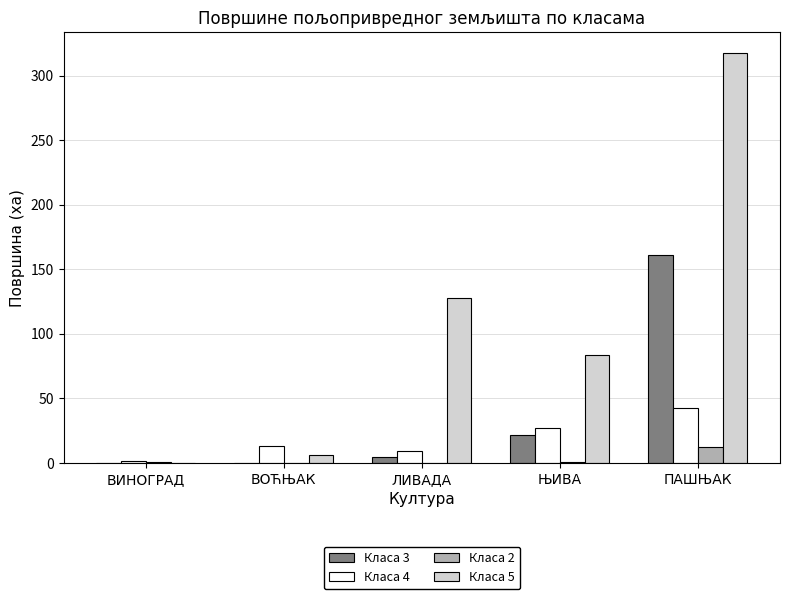

What is the sum of all Класа 2 values?

13.6